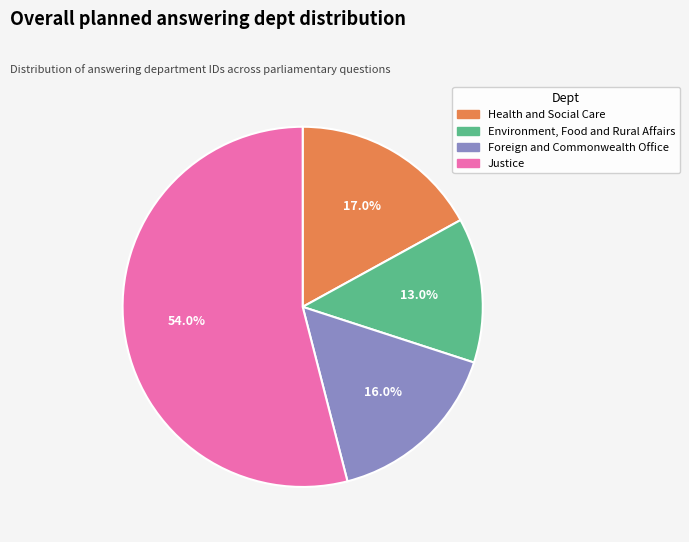

How many slices are in this pie chart?

4